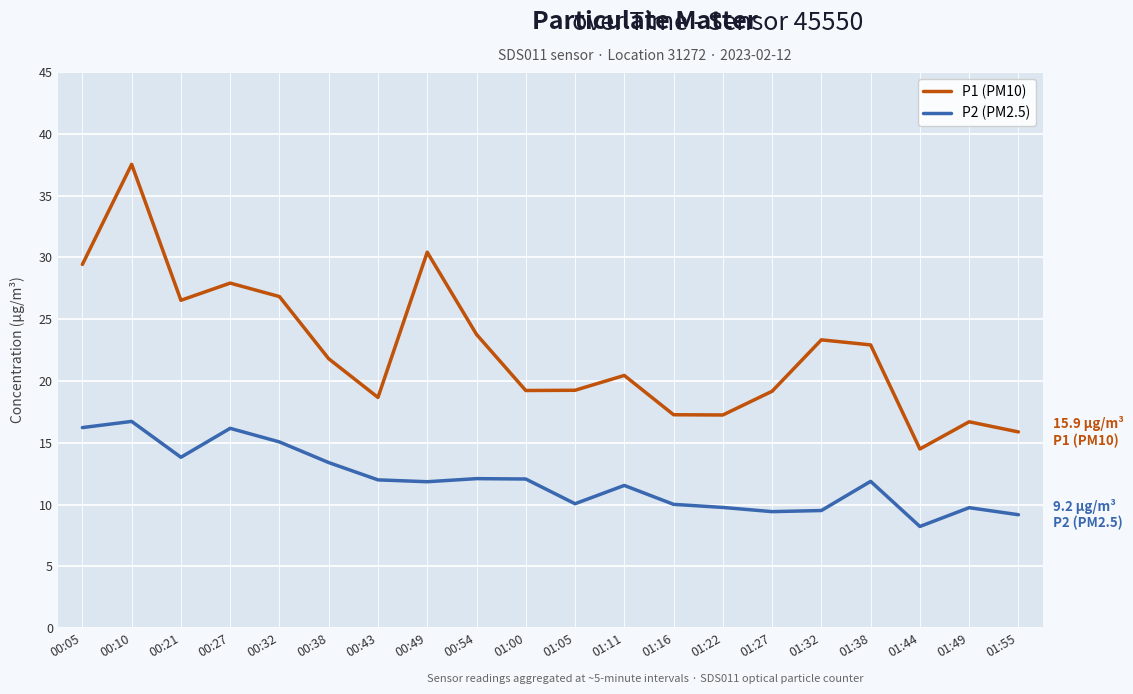

How many lines are shown in the chart?

2